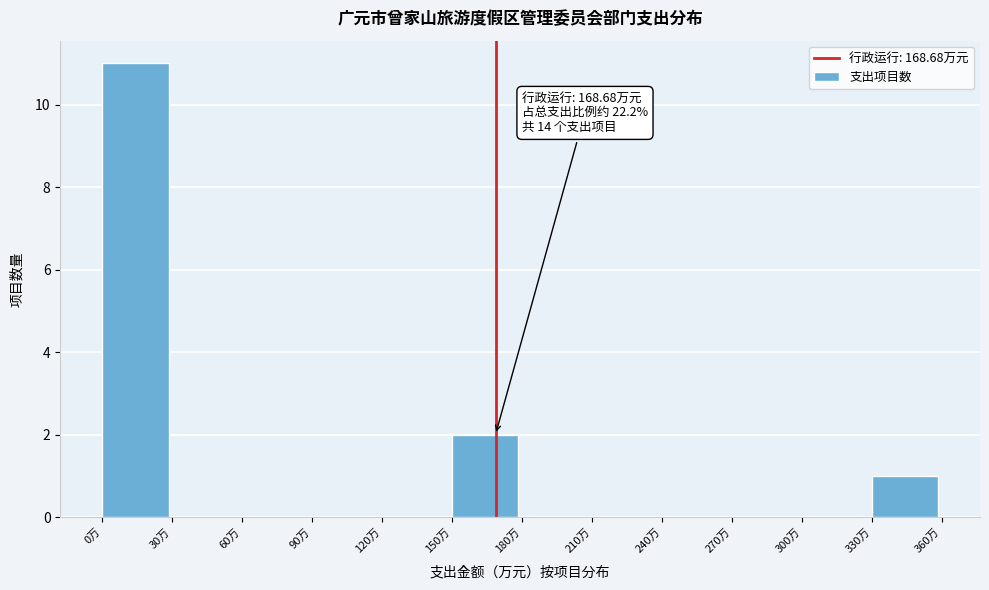

Which range on the x-axis has the tallest bar?

0 to 30